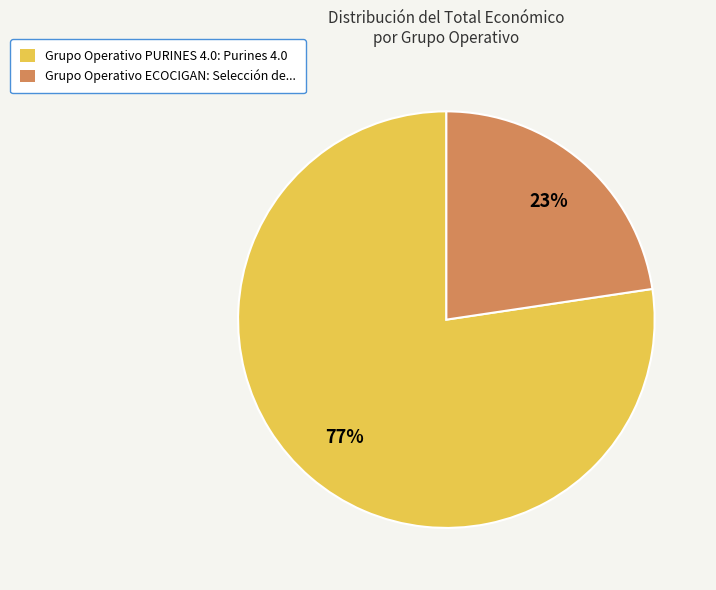

To the nearest percent, what percentage of the pie is Grupo Operativo PURINES 4.0?

77%